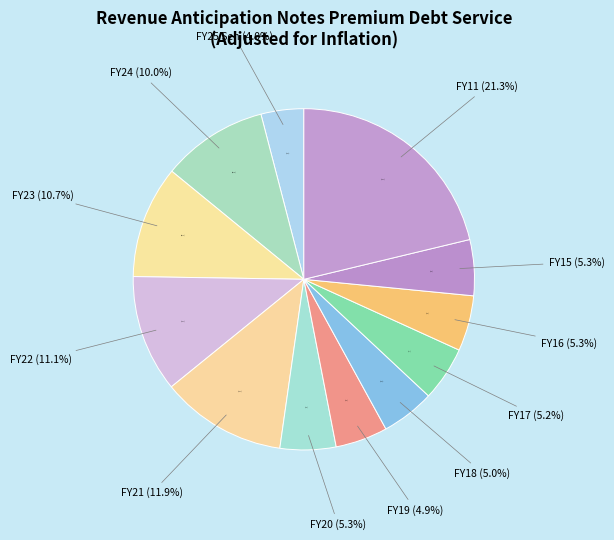

Does FY21 account for over 50% of the chart?

No